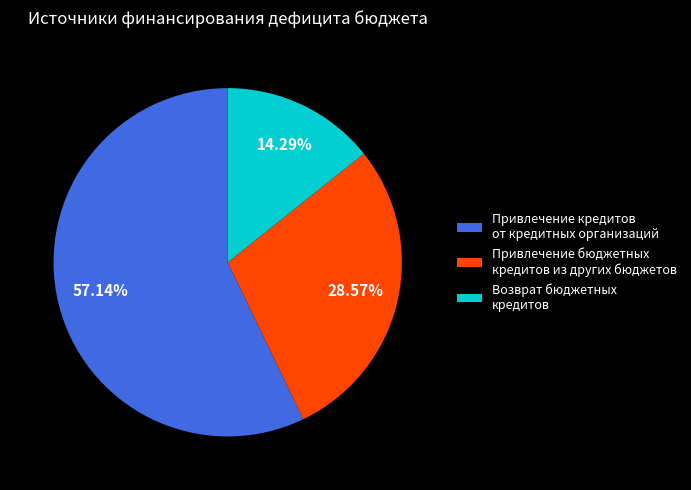

Combined, do Привлечение бюджетных кредитов из других бюджетов and Возврат бюджетных кредитов account for over 50%?

No